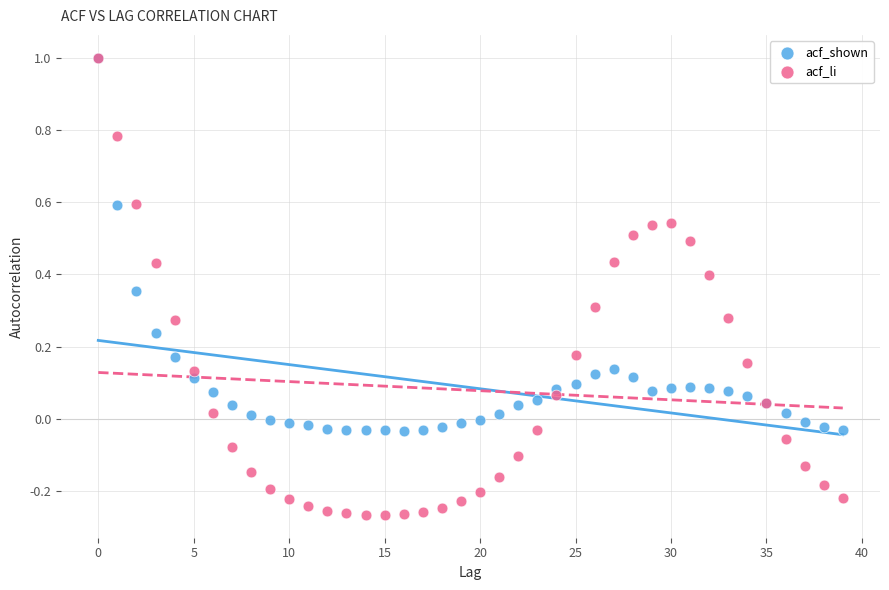

What are all the series names shown in the legend?

acf_shown, acf_li